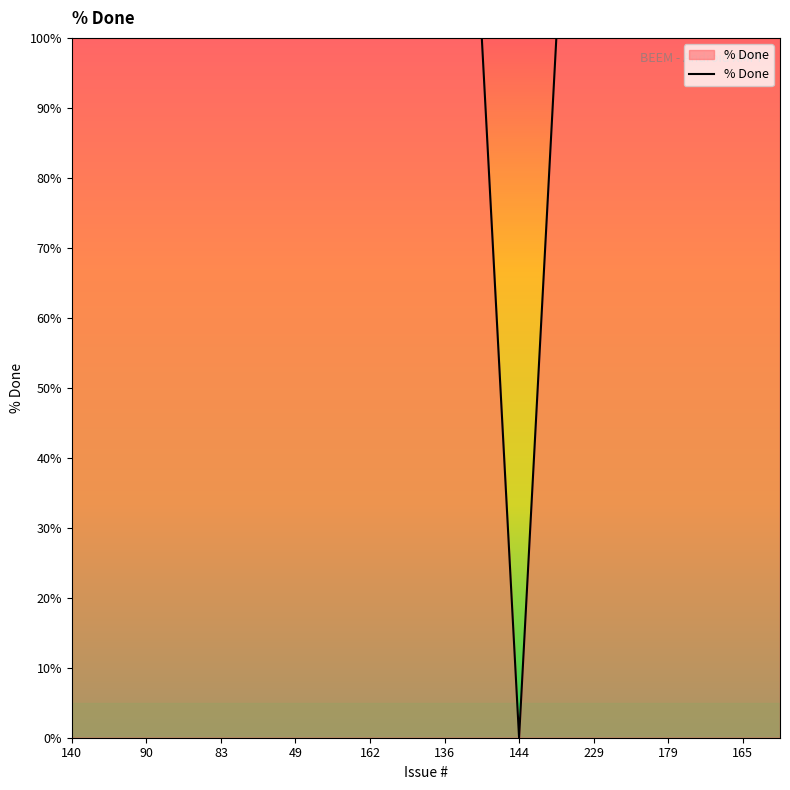

What is the maximum value shown in the chart?

100